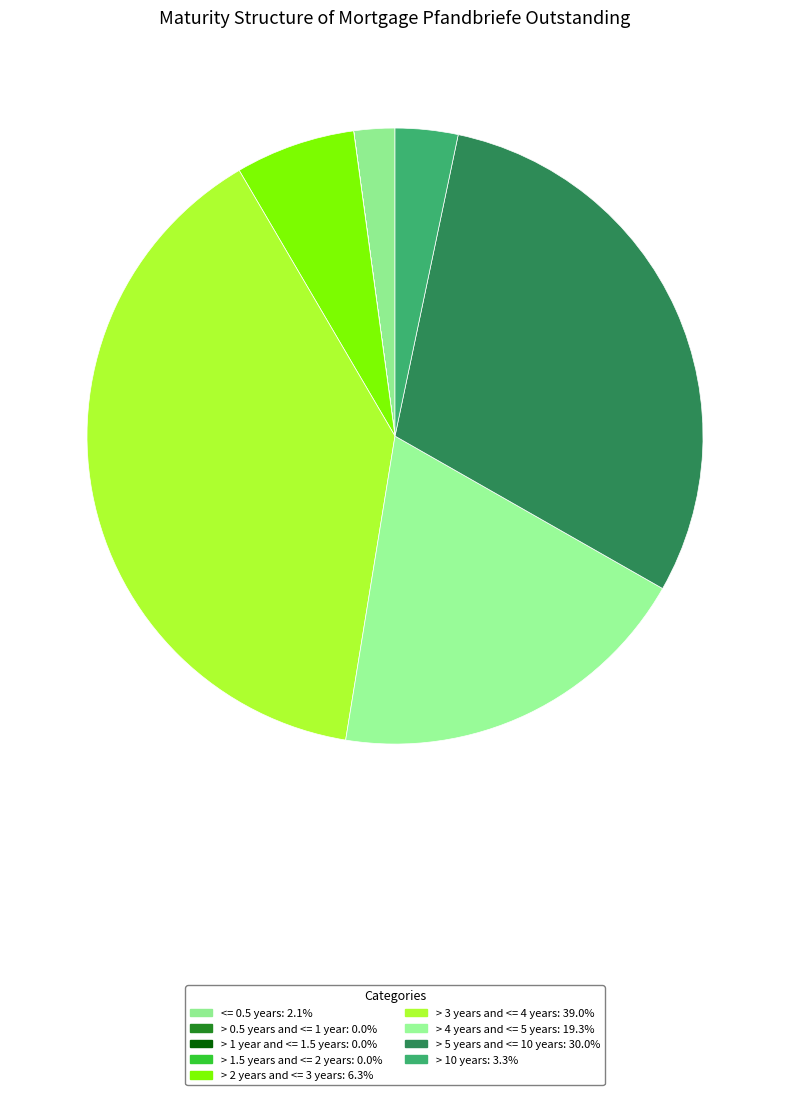

True or false: > 3 years and <= 4 years accounts for 39% of the total.

True